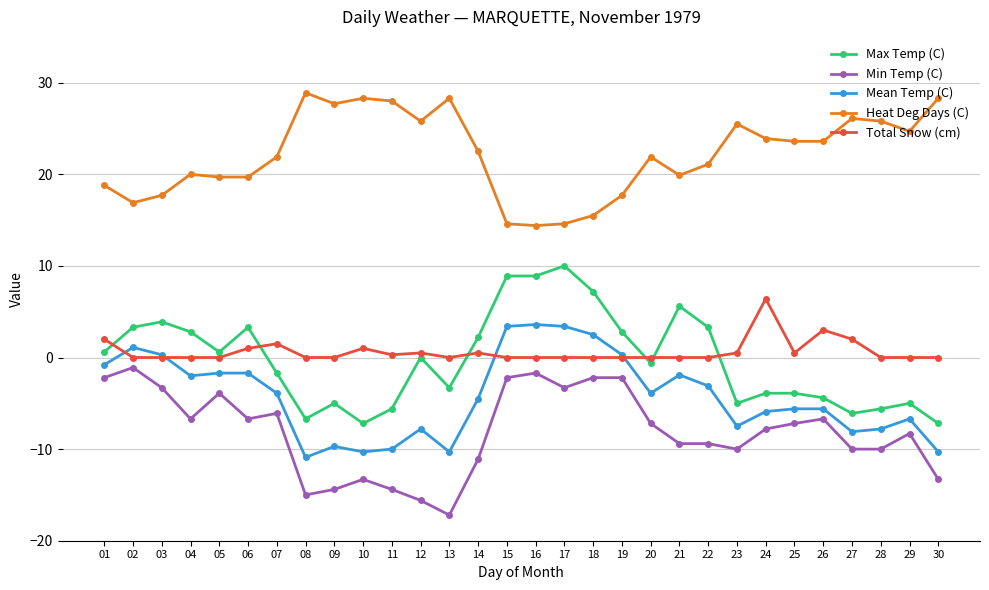

What value does the Heat Deg Days (C) series have at 24?

23.9